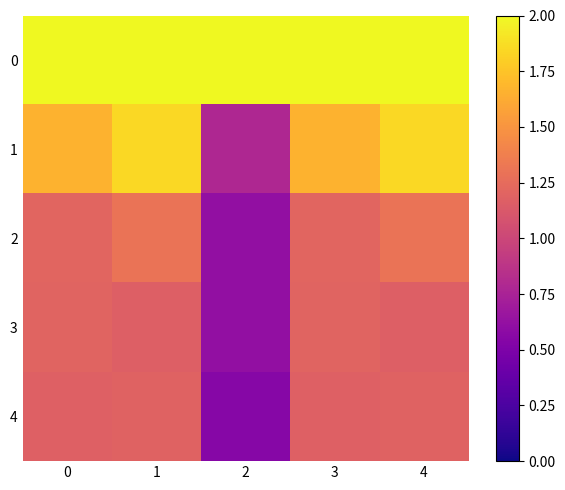

At 3, list the series in order from smallest to largest.

4, 3, 2, 1, 0